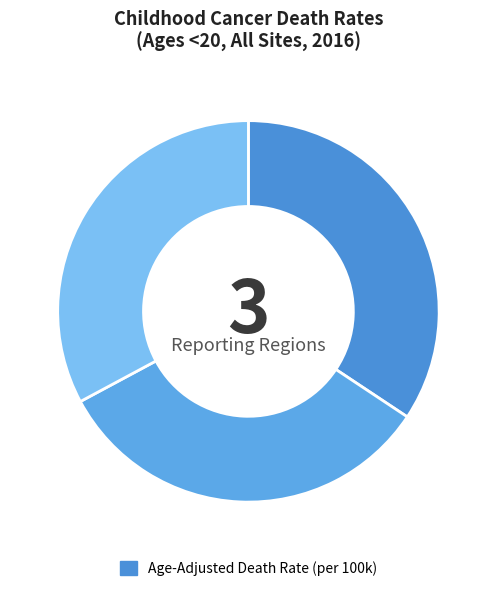

How many segments does this pie chart have?

3